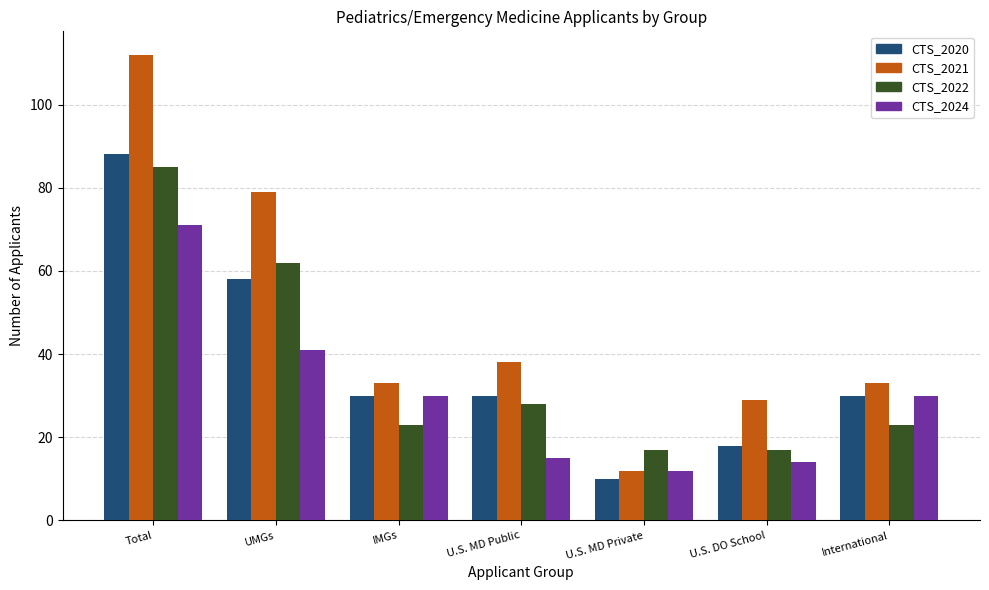

Is it true that CTS_2021 equals 42 at Total?

False